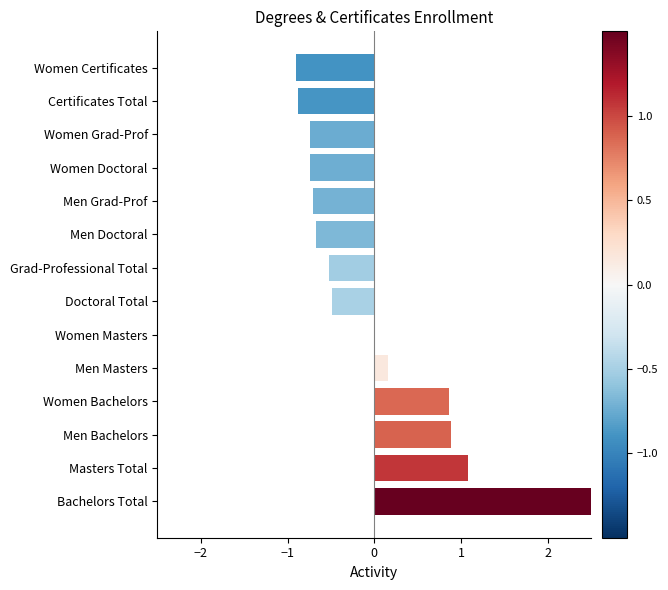

What is the difference between the maximum and minimum values?

3.6